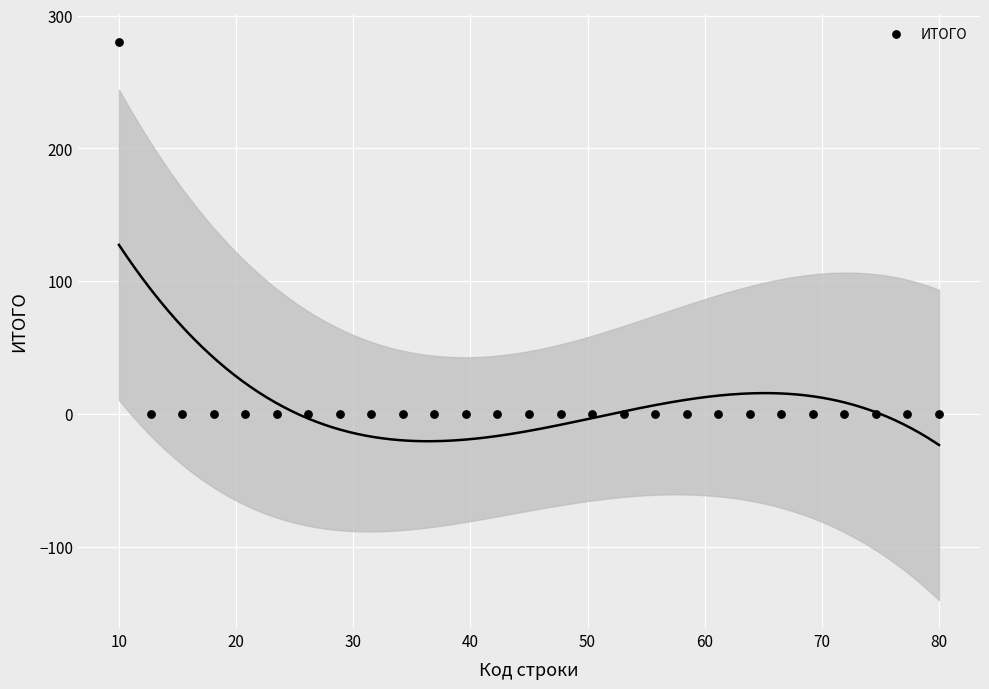

What is the range of Y values (max minus min)?

280